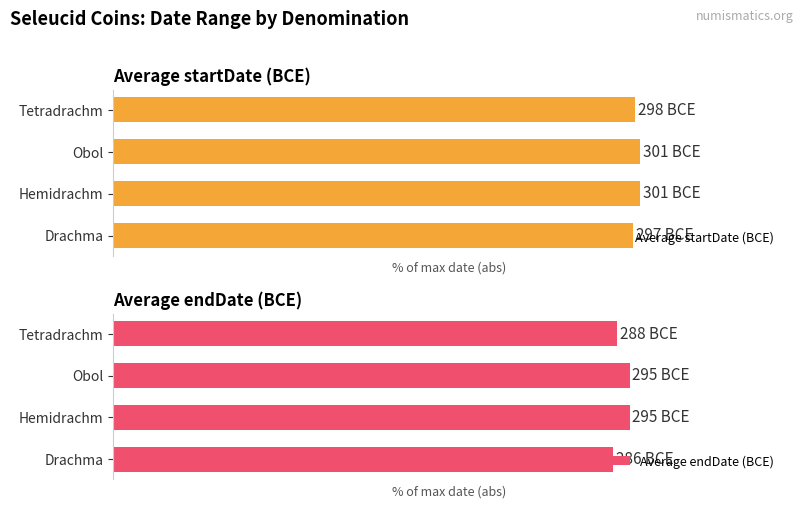

Which series has the largest total across all categories?

Average startDate (BCE)